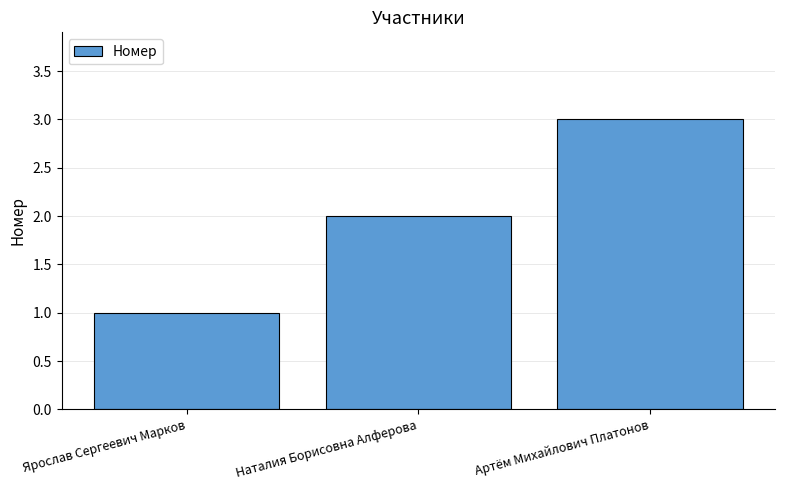

What position from the right is Артём Михайлович Платонов?

1